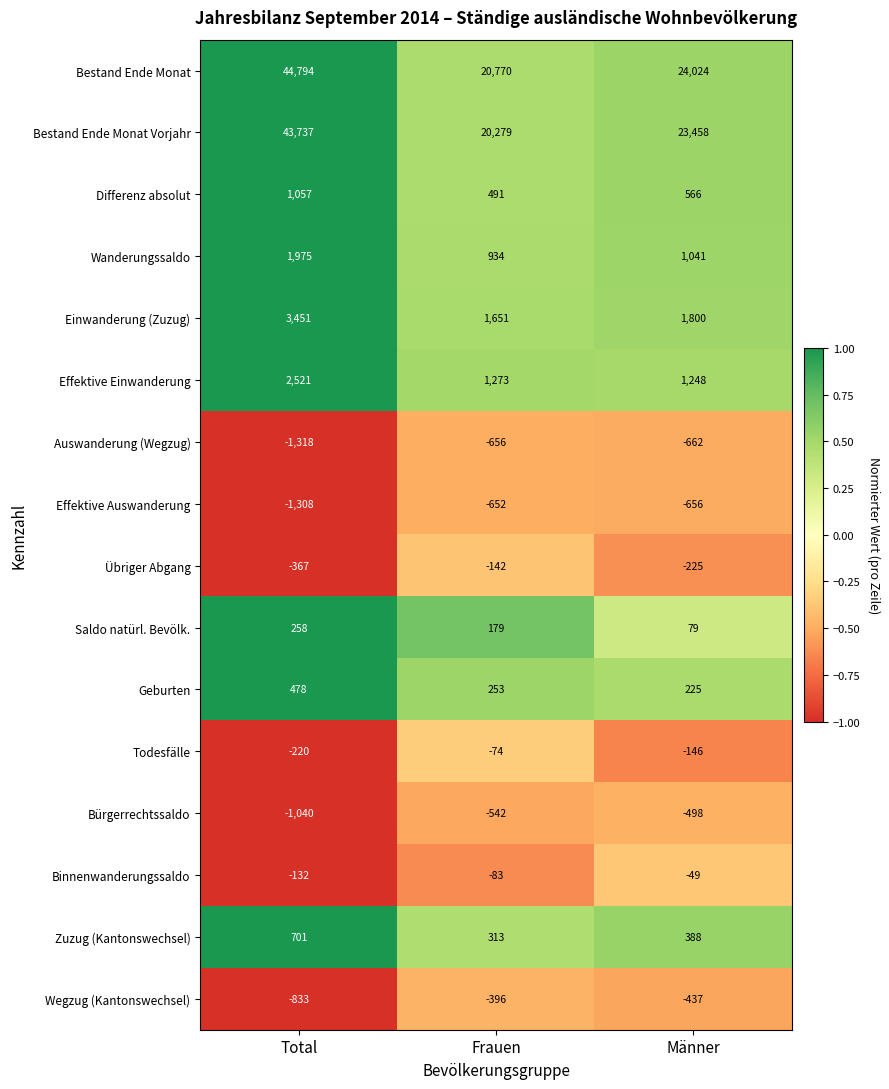

Rank the series at Frauen from lowest to highest value.

Auswanderung (Wegzug), Effektive Auswanderung, Bürgerrechtssaldo, Wegzug (Kantonswechsel), Übriger Abgang, Binnenwanderungssaldo, Todesfälle, Saldo natürl. Bevölk., Geburten, Zuzug (Kantonswechsel), Differenz absolut, Wanderungssaldo, Effektive Einwanderung, Einwanderung (Zuzug), Bestand Ende Monat Vorjahr, Bestand Ende Monat